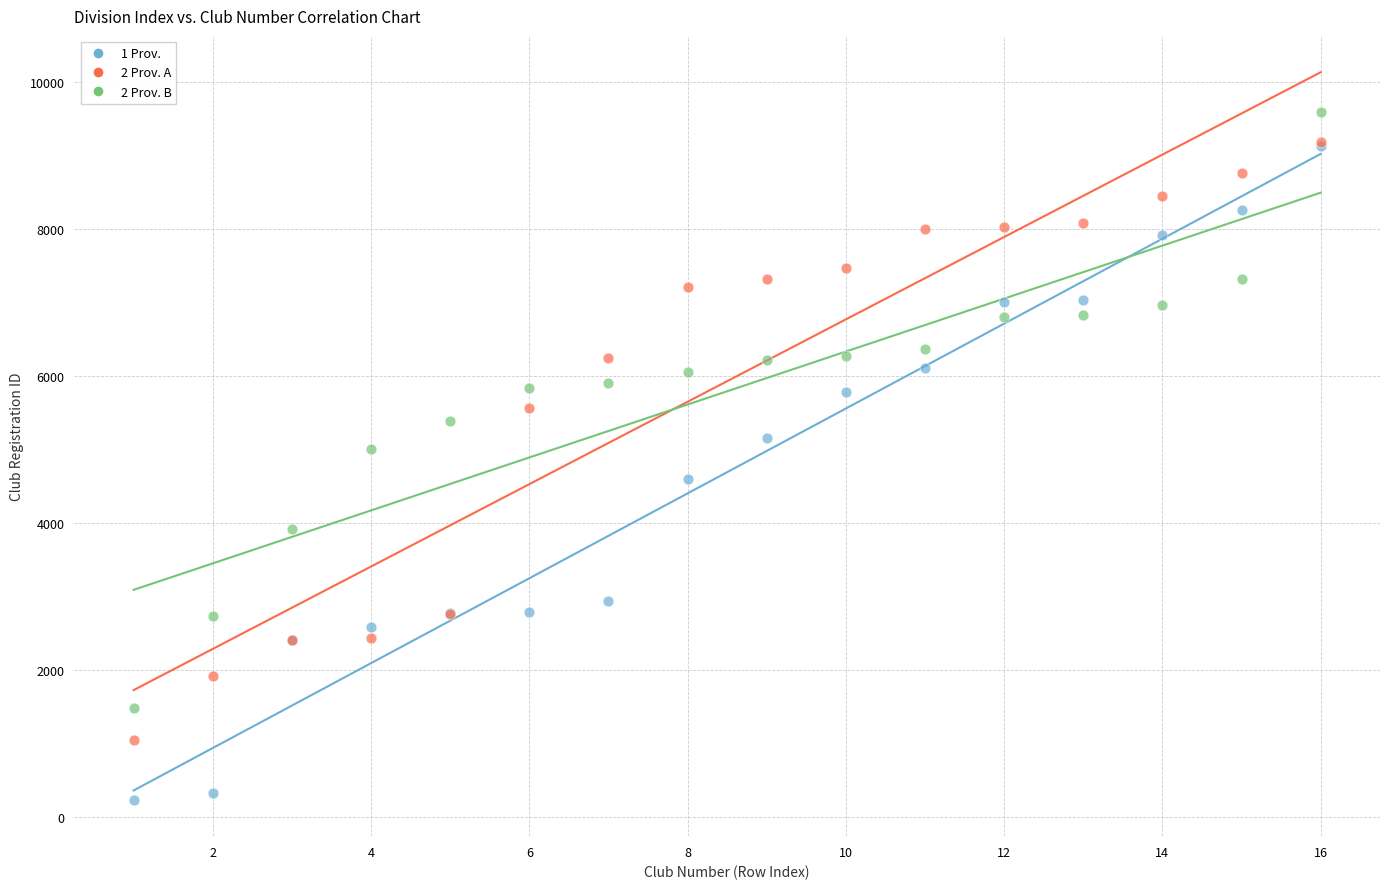

What are all the series names shown in the legend?

1 Prov., 2 Prov. A, 2 Prov. B